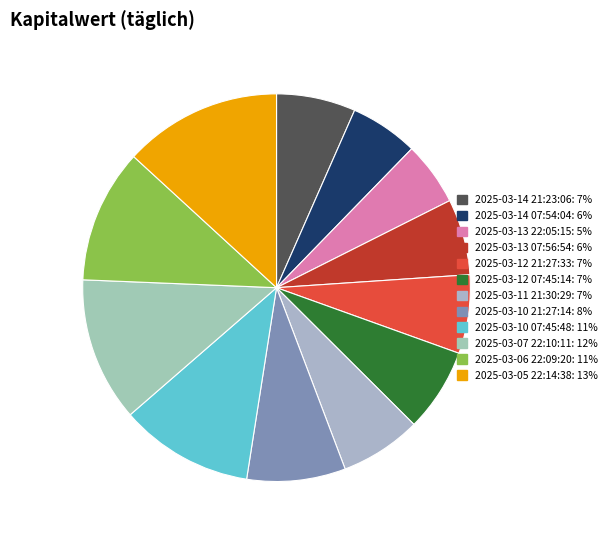

To the nearest percent, what is the combined percentage of 2025-03-10 21:27:14 and 2025-03-14 21:23:06?

15%